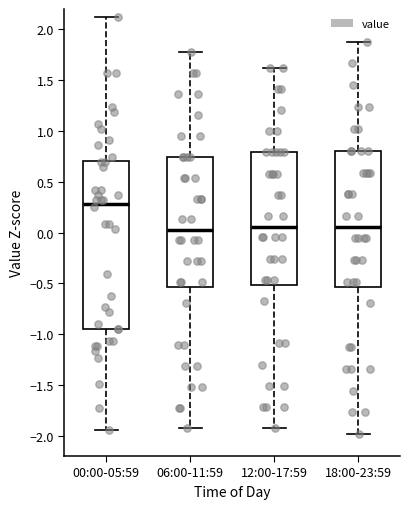

Reading left to right, transcribe this box plot: for each box, give where its median line is, the range the box spans, and where its two whiskers end, as read against the y-axis. The values are not printed on the chart, so give them approximately, as read against the axis.

00:00-05:59: median 0.30, box -0.95 to 0.70, whiskers -1.95 to 2.15
06:00-11:59: median 0.05, box -0.55 to 0.75, whiskers -1.95 to 1.75
12:00-17:59: median 0.05, box -0.50 to 0.80, whiskers -1.95 to 1.60
18:00-23:59: median 0.05, box -0.55 to 0.80, whiskers -2.00 to 1.90